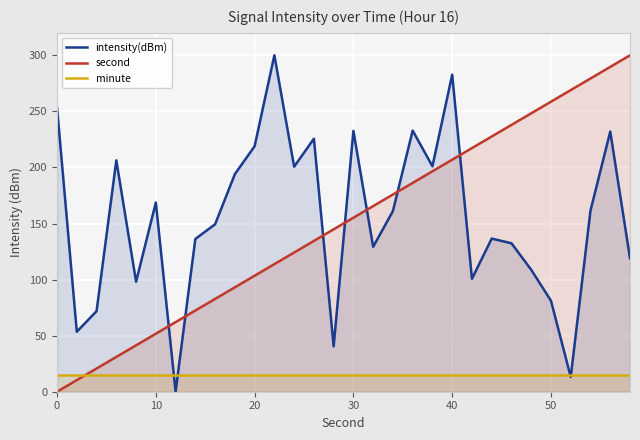

True or false: second and intensity(dBm) intersect in this chart.

True